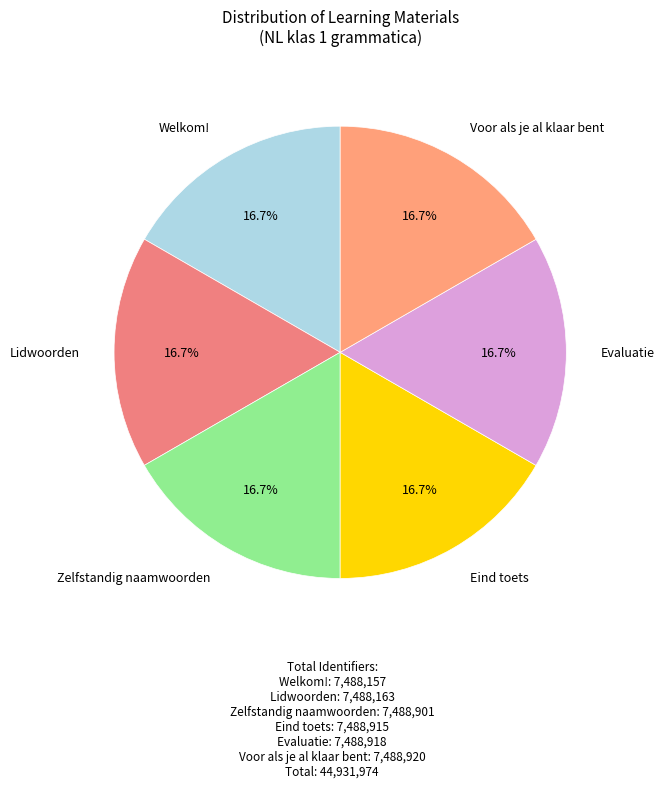

How many slices are in this pie chart?

6